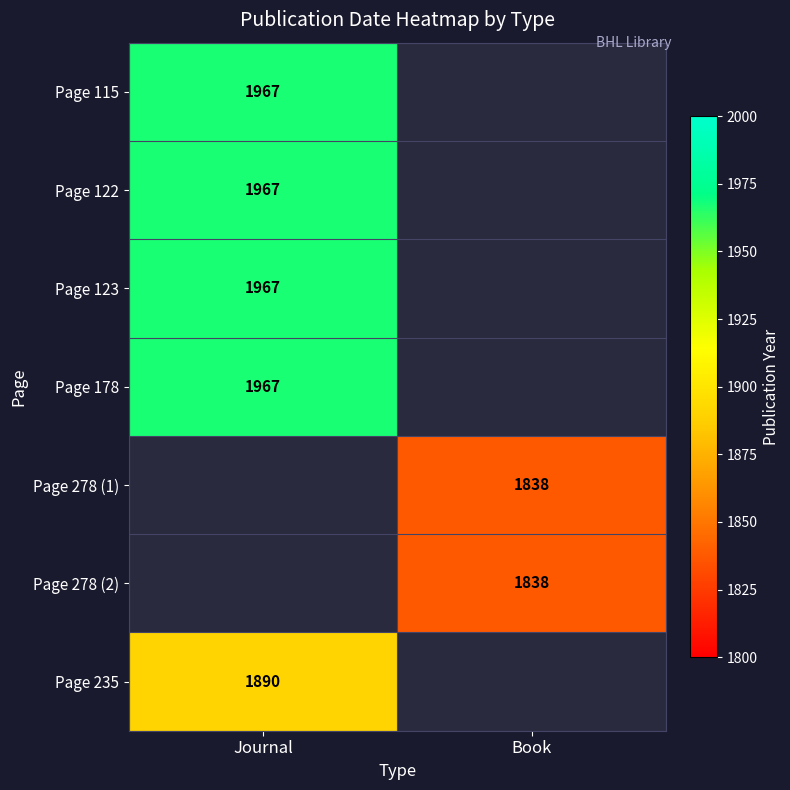

True or false: Page 278 (2) has a value of 2580 at Book.

False